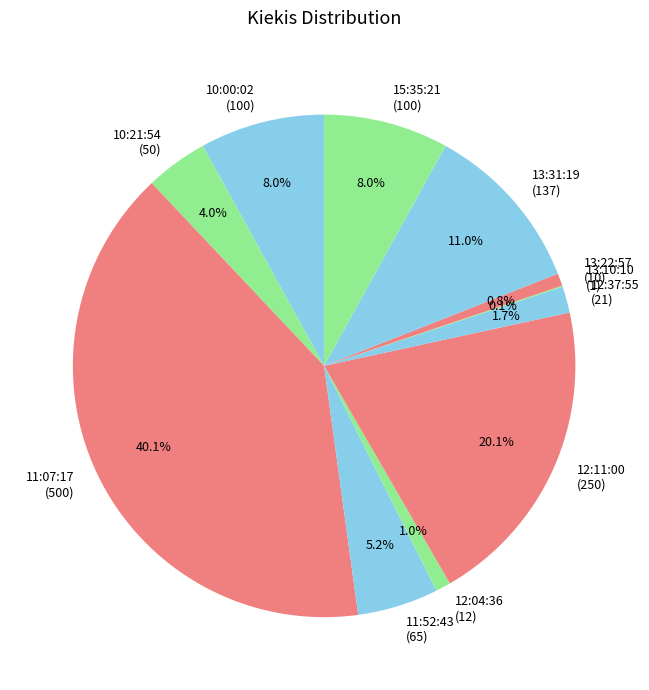

Between 13:31:19 and 12:37:55, which is larger?

13:31:19